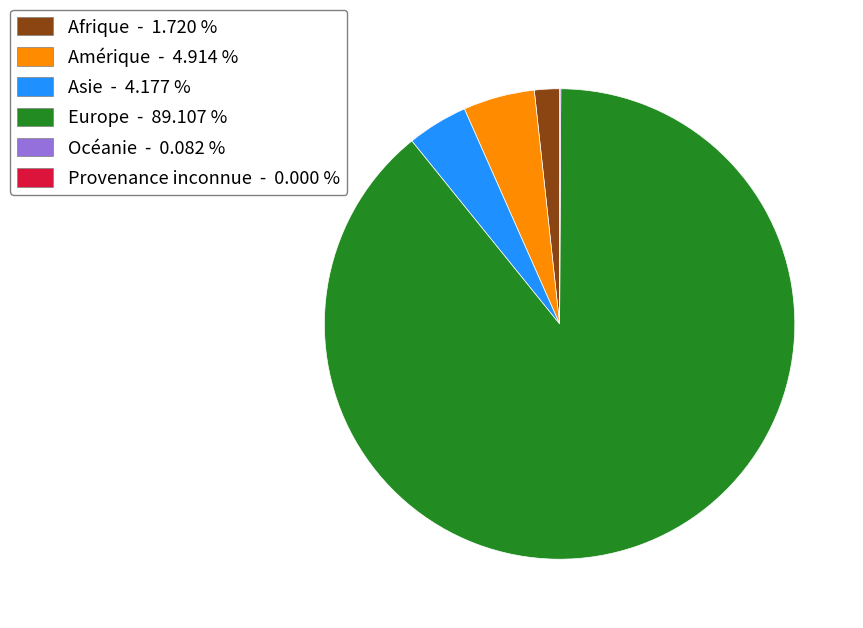

Is there any slice that represents more than half of the pie?

Yes